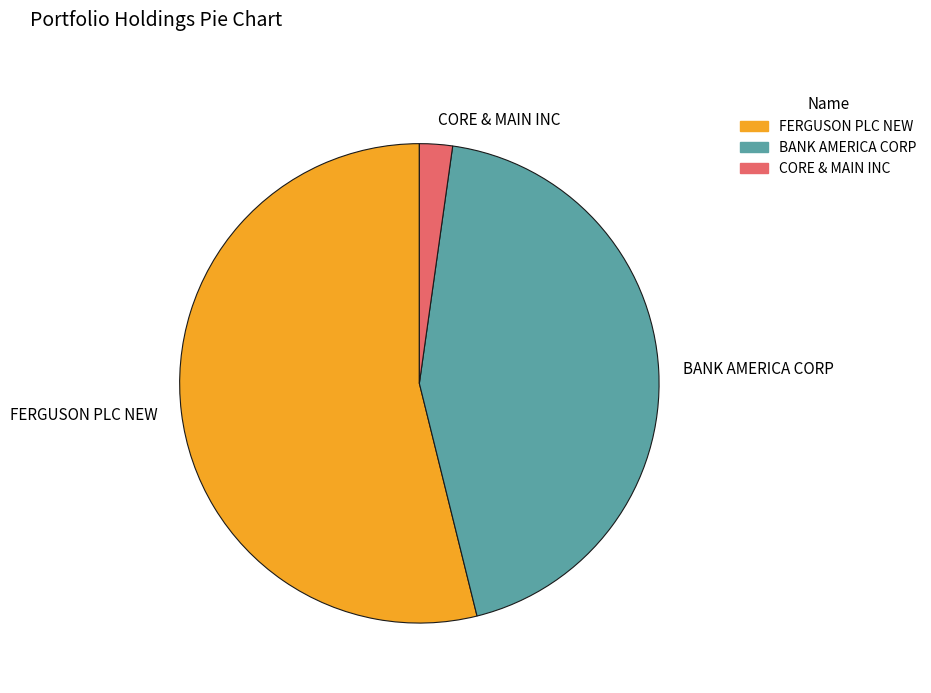

Which category has the smallest portion of the pie?

CORE & MAIN INC